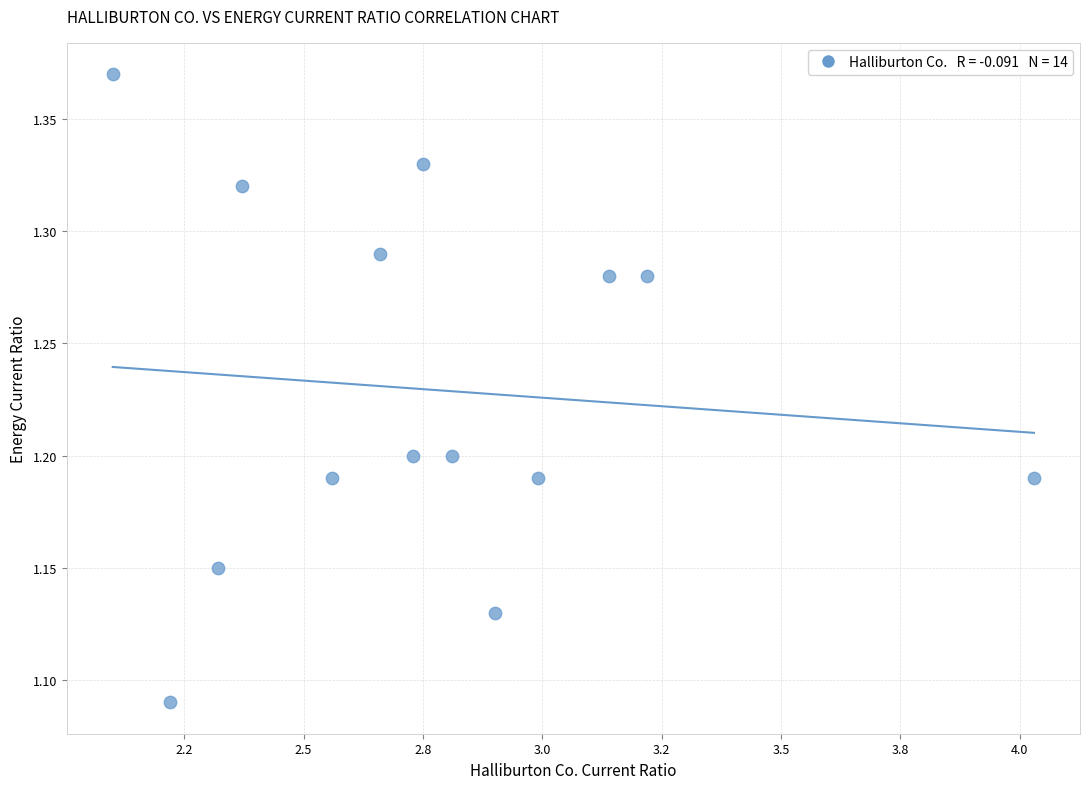

What is the range of X values (max minus min)?

1.9